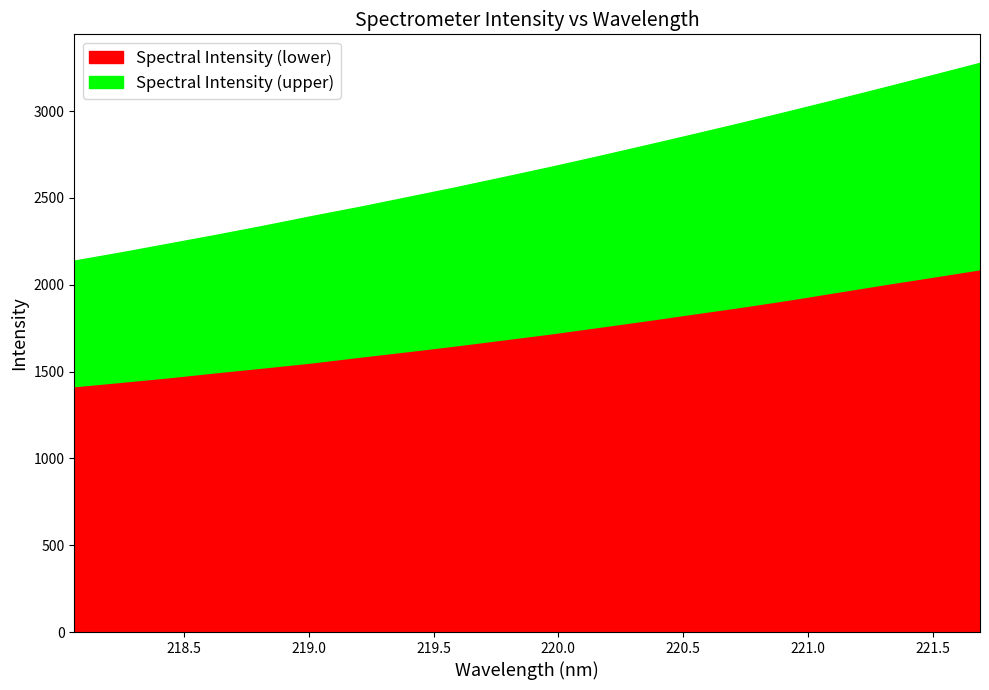

The value of Spectral Intensity (upper) at 218.2508 is 513.1. True or false?

False